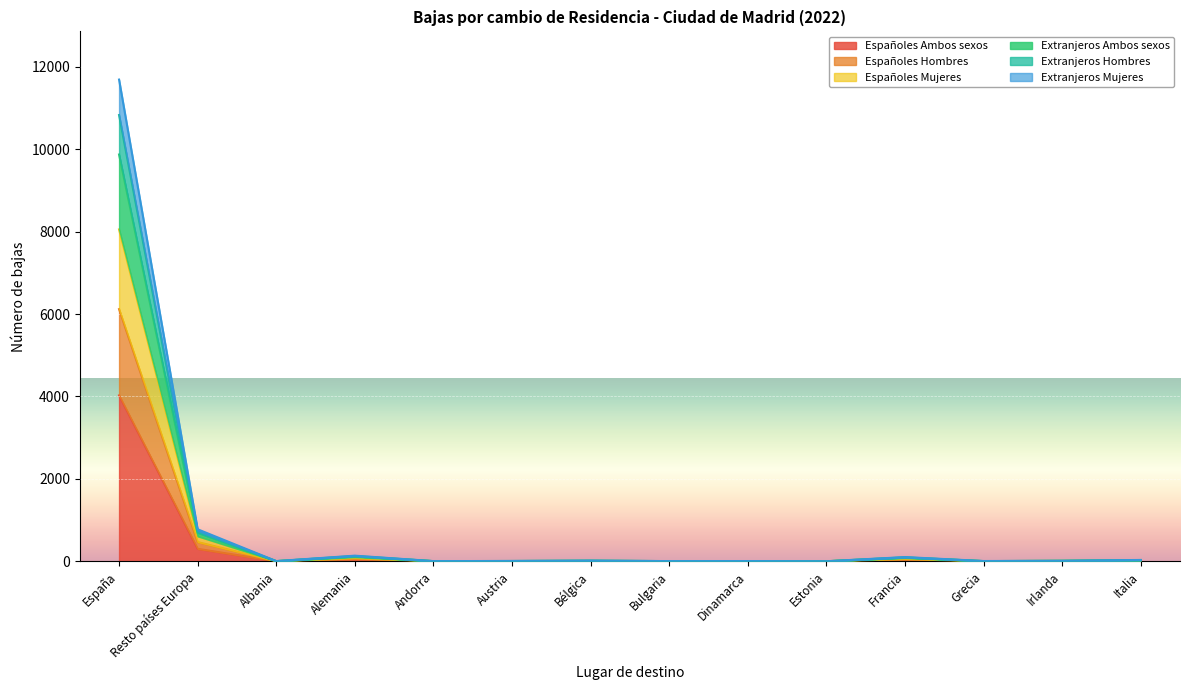

What is the approximate value of Españoles Mujeres at Italia?

29